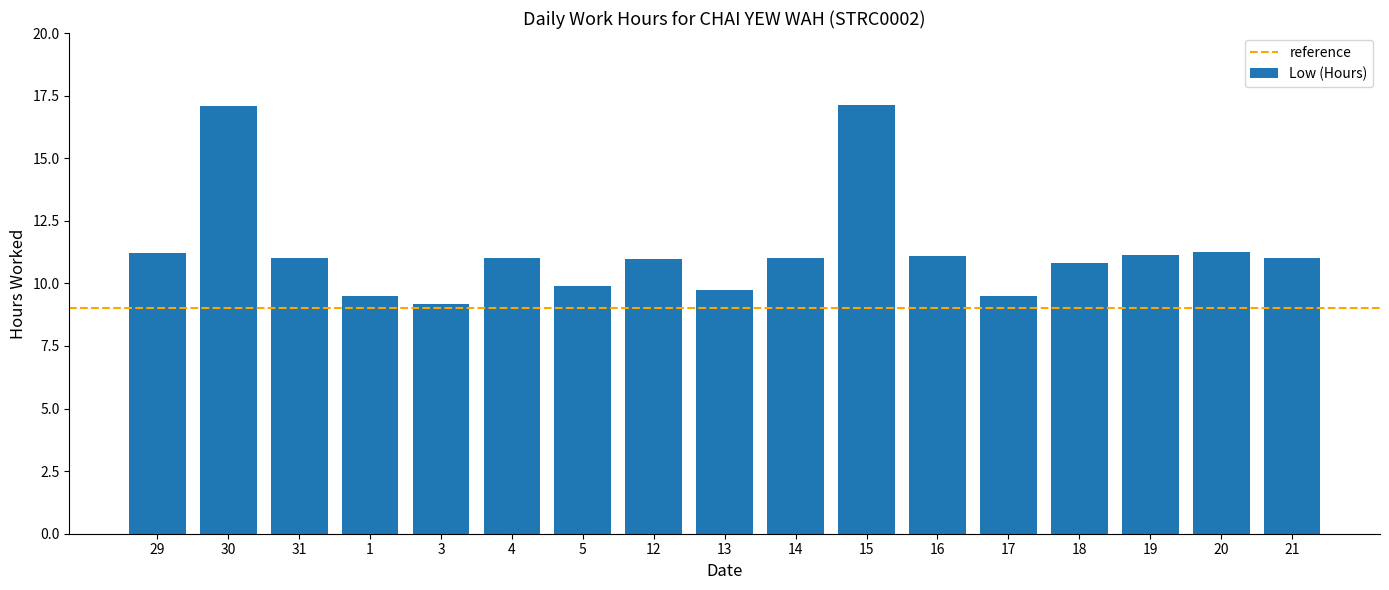

Does the chart contain stacked bars?

No